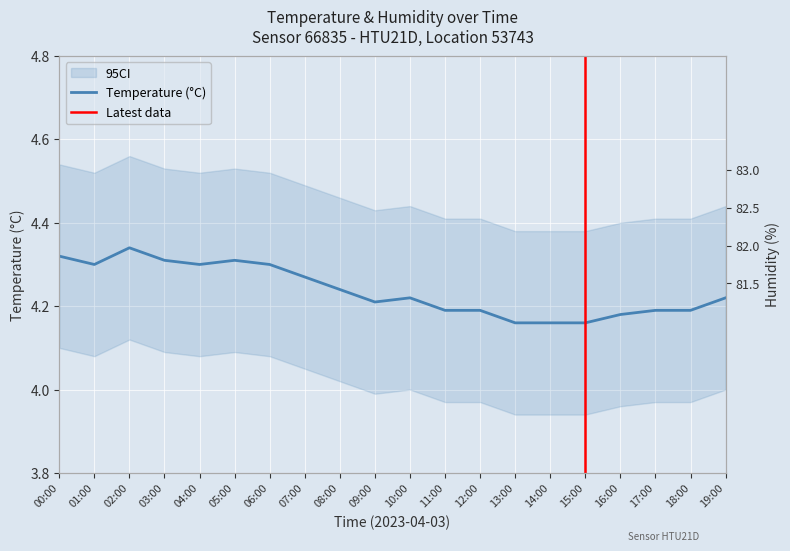

True or false: temperature has a value of 4.2 at 12:00.

True